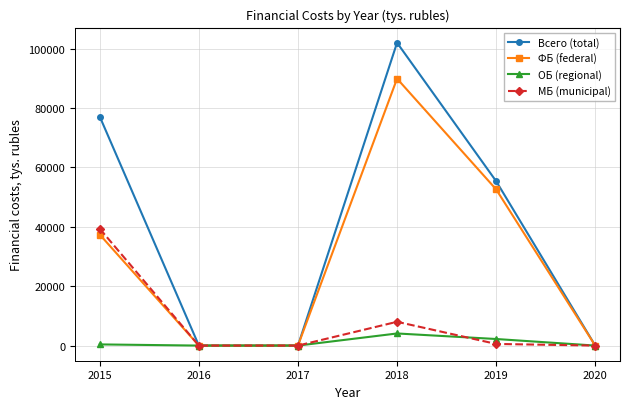

At which category is the sum across all series the highest?

2018